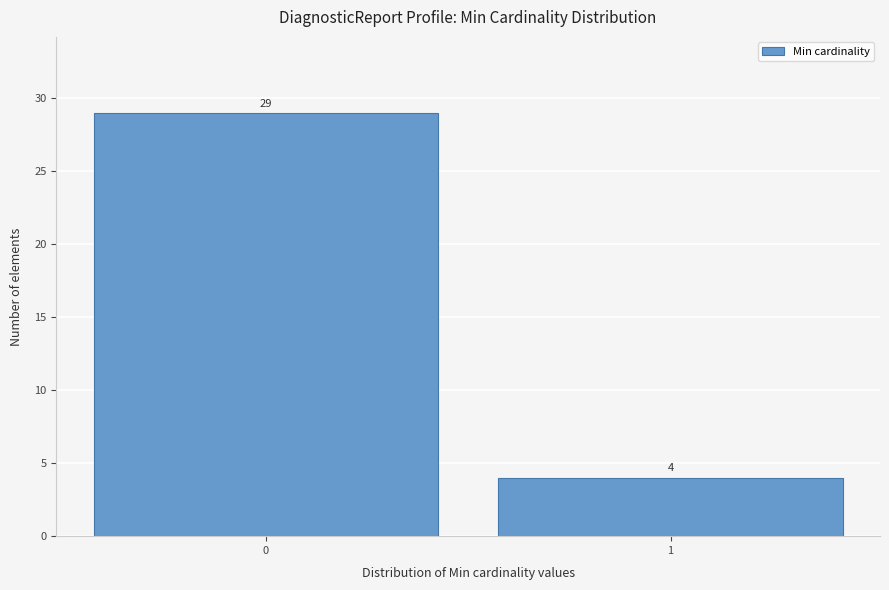

Reading left to right, extract all data points from this chart.

0=29	1=4